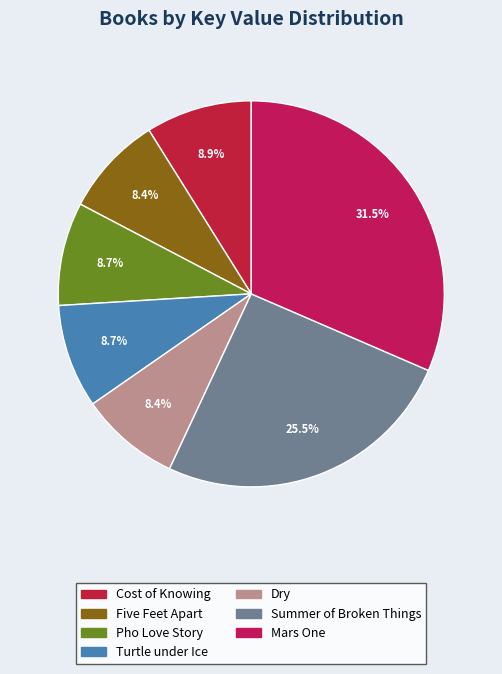

To the nearest percent, what is the difference between the Mars One and Pho Love Story slice percentages?

23%